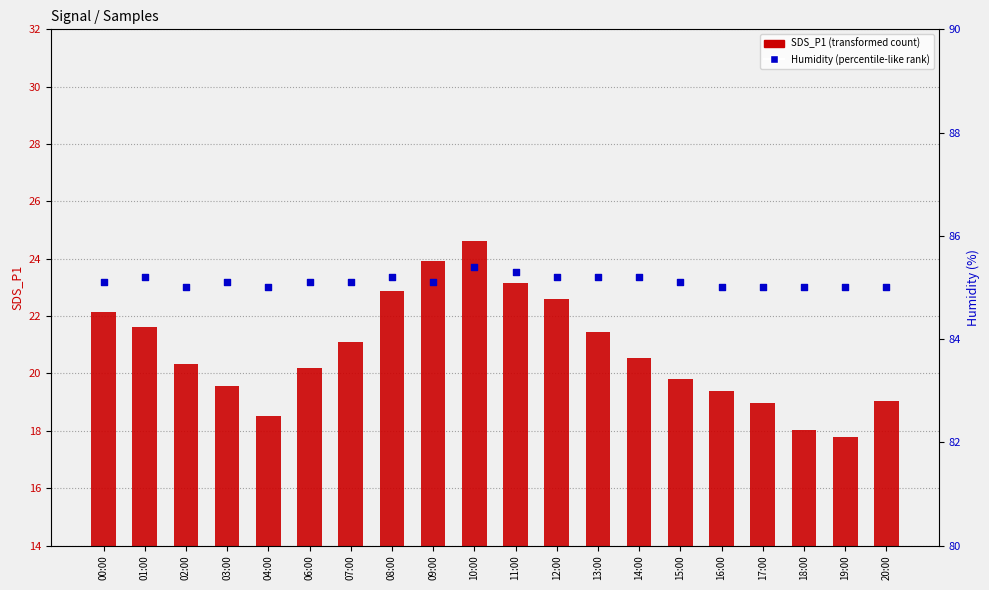

Is the value of Humidity (%) at 16:00 greater than the value of SDS_P1 at 08:00?

Yes